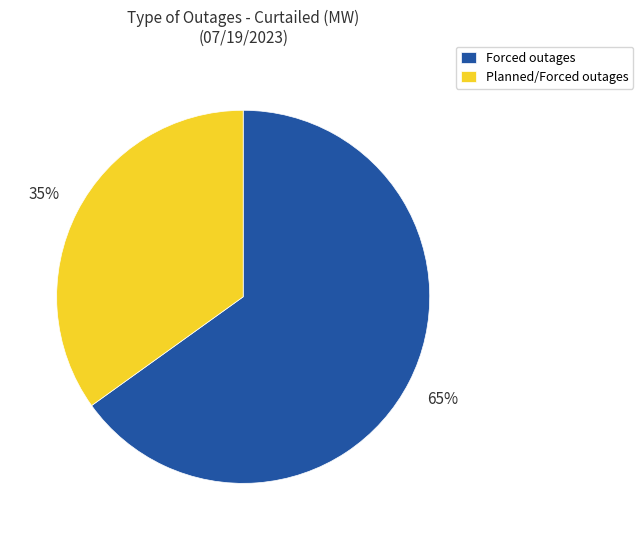

Which slice is the largest?

Forced outages